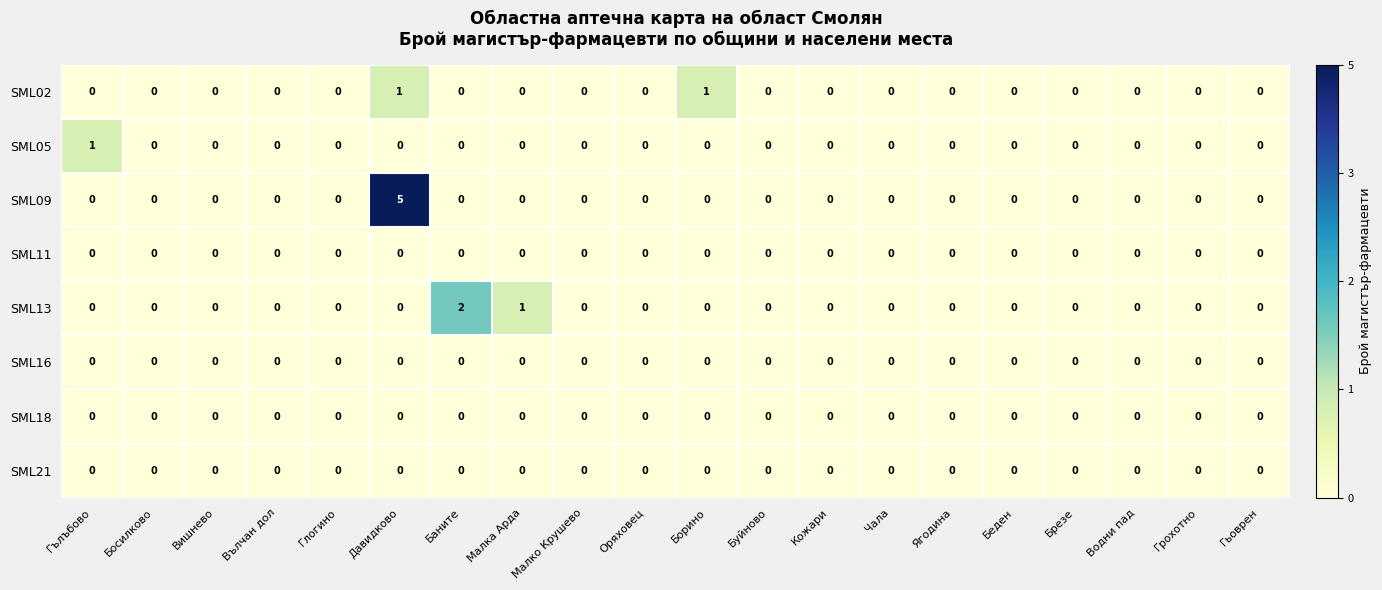

The value of SML05 at Кожари is 0. True or false?

True